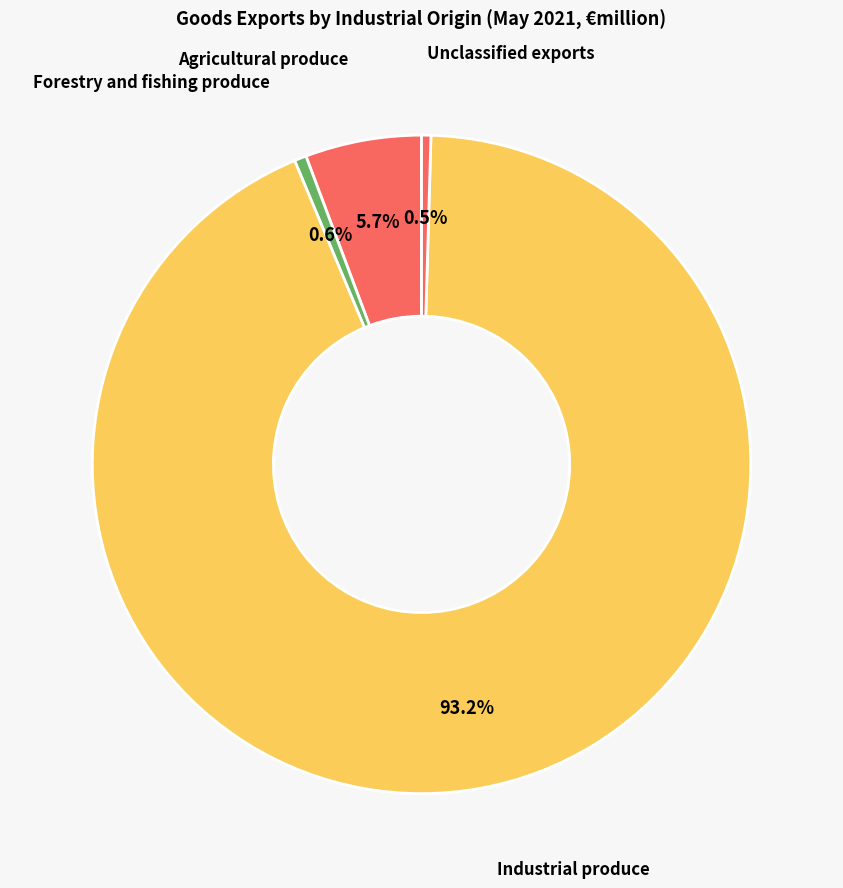

Combined, do Unclassified exports and Forestry and fishing produce account for over 50%?

No